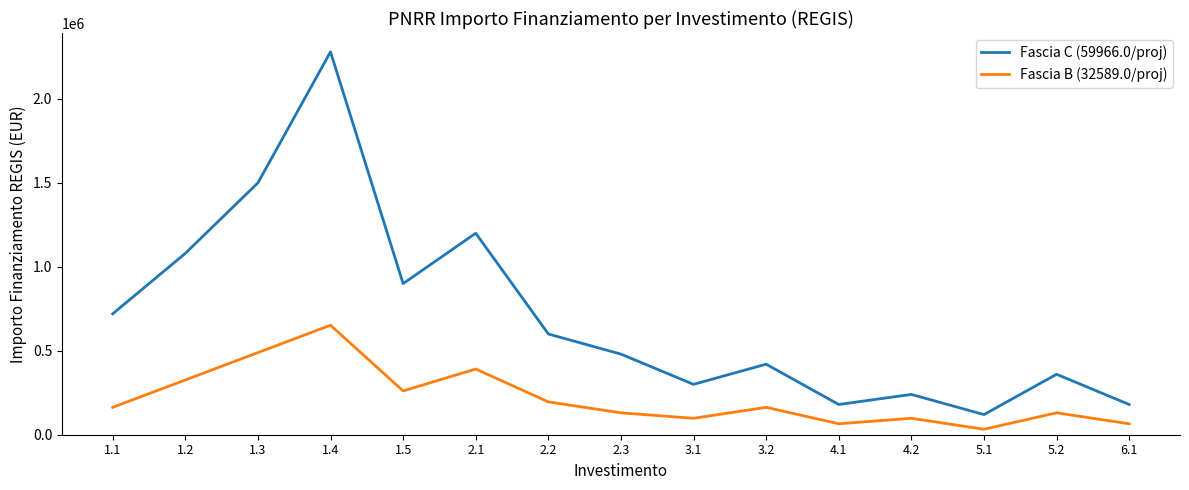

Rank the series at 1.5 from highest to lowest value.

Fascia C (59966.0/proj), Fascia B (32589.0/proj)